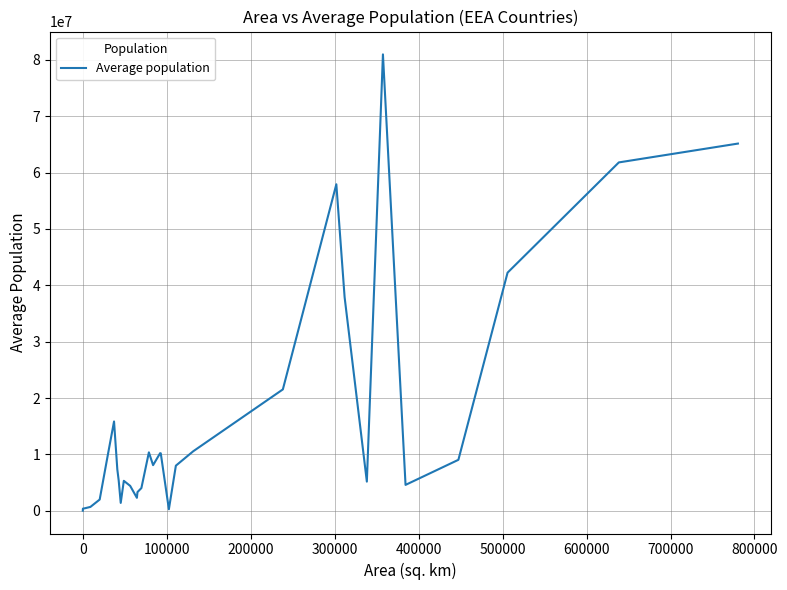

What is the average value?

15863663